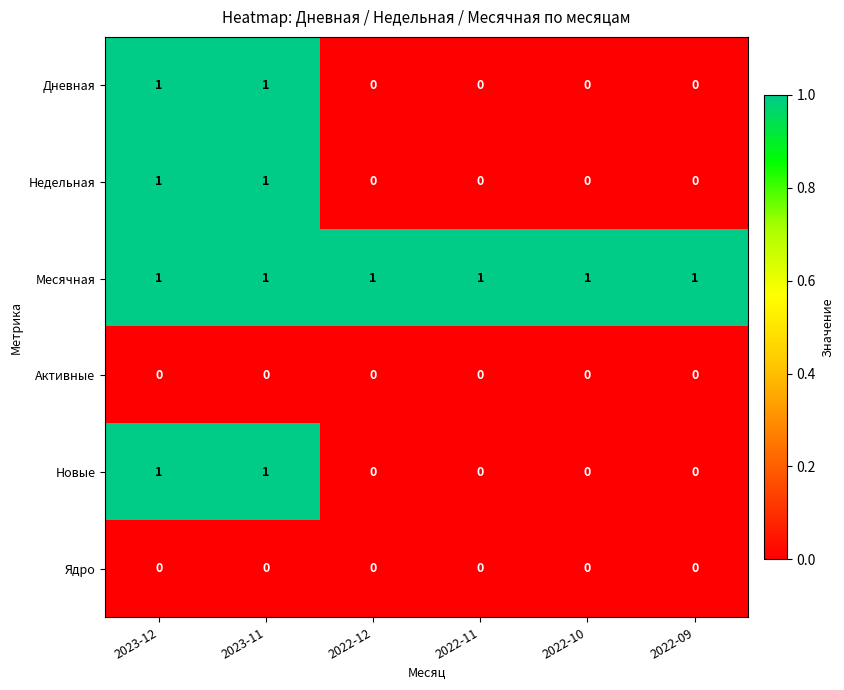

What is the total value across all series at 2023-12?

4